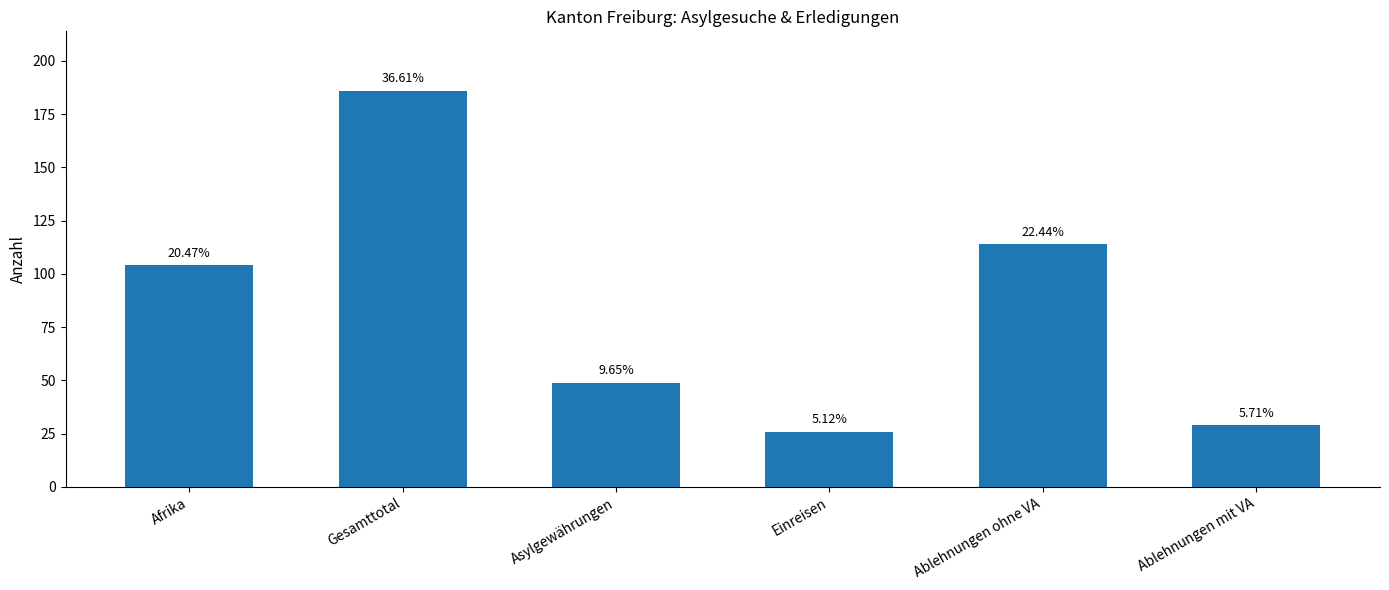

What value does the data have at Einreisen?

26